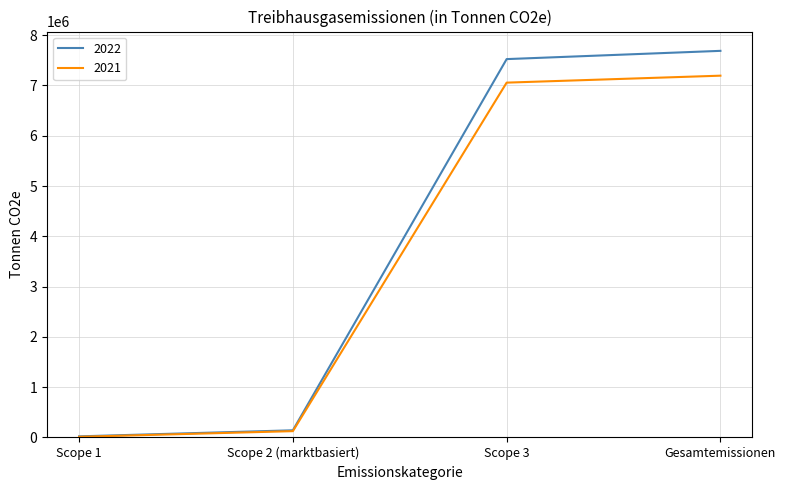

At which label is 2022 closest to 3854775?

Scope 3